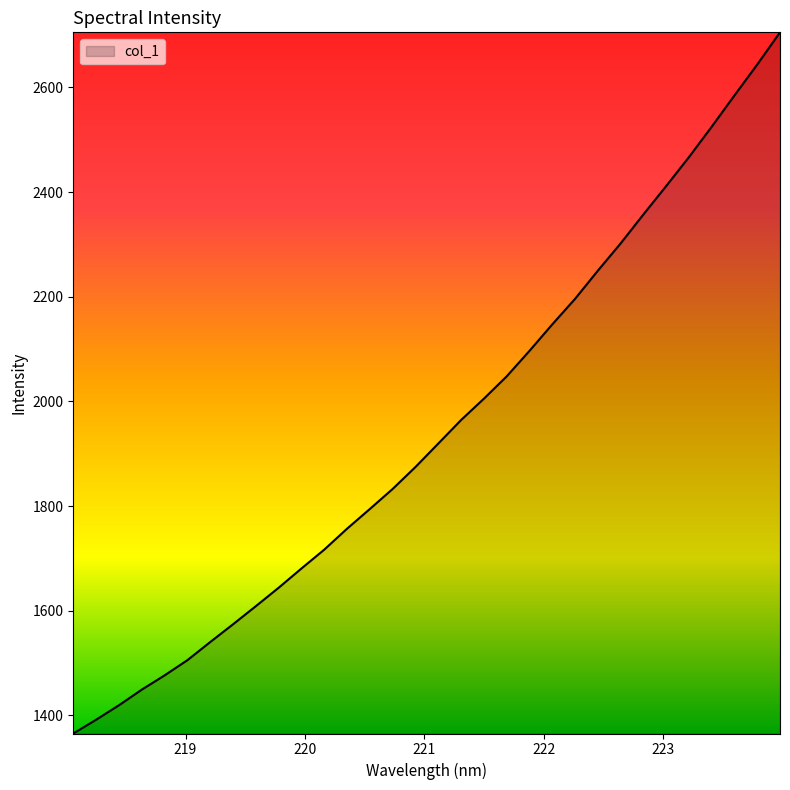

What is the smallest value displayed?

1365.4